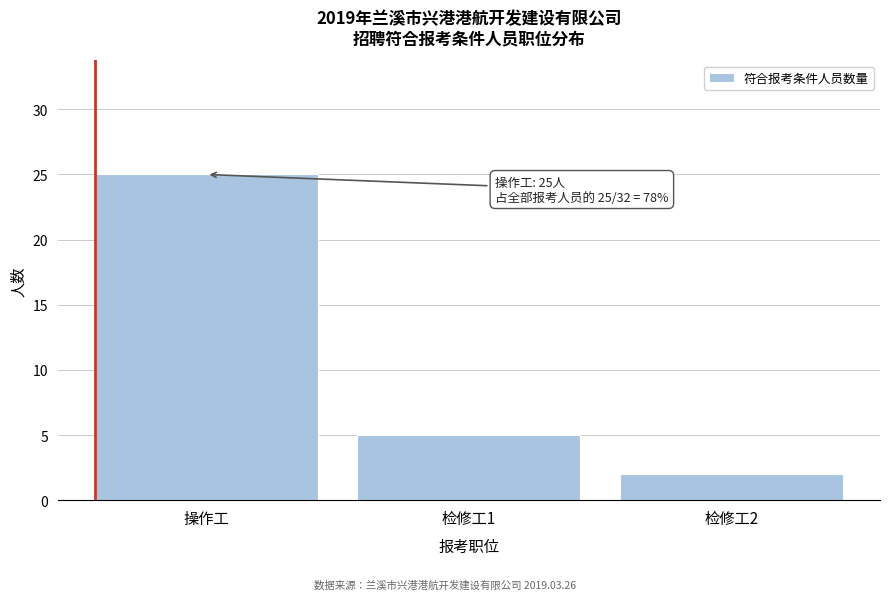

Reading left to right, extract all data points from this chart.

25	5	2